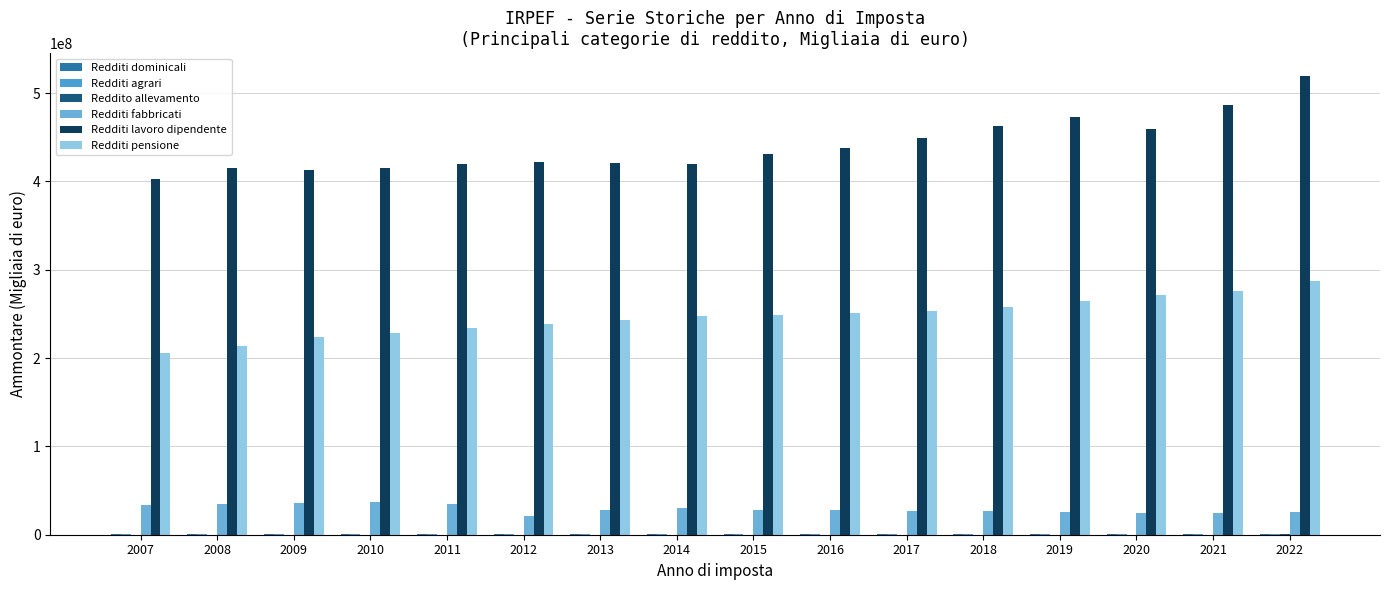

At how many categories does at least one series exceed 351787226?

16